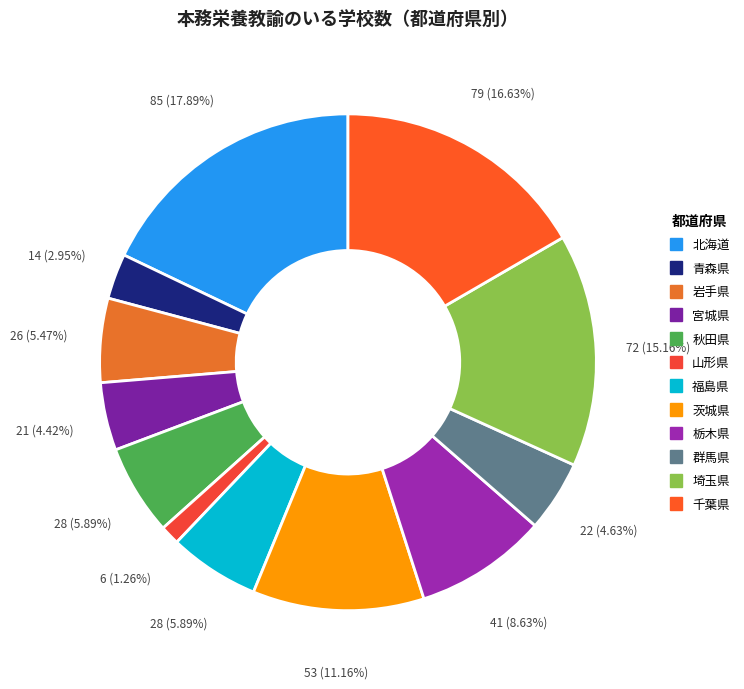

What percentage is NOT represented by 北海道?

82.1%